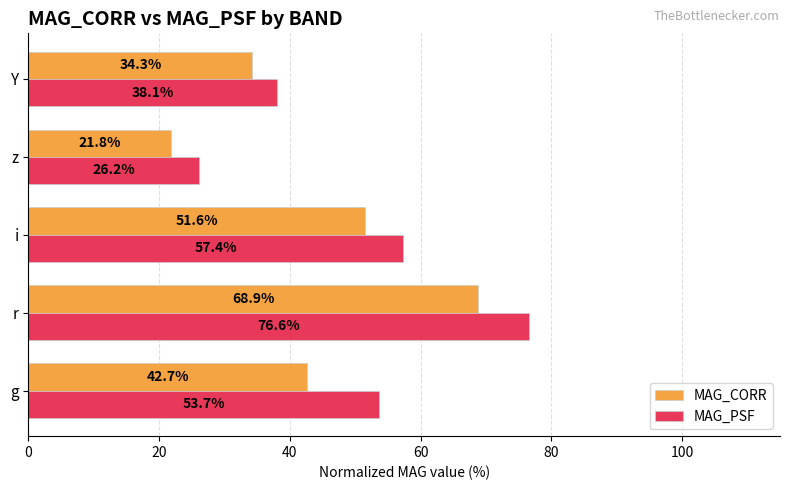

At which category does the chart reach its minimum across all series?

z